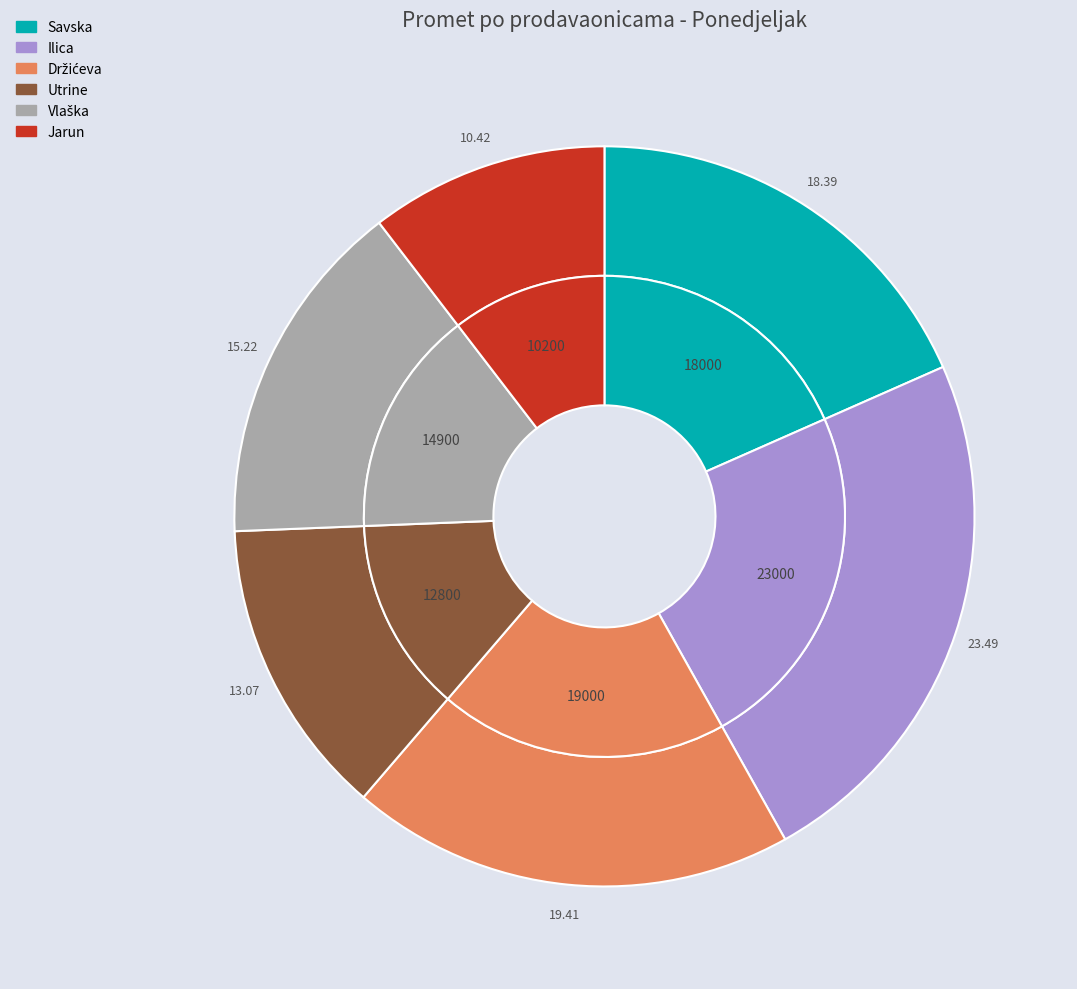

What portion of the pie excludes Utrine?

86.9%